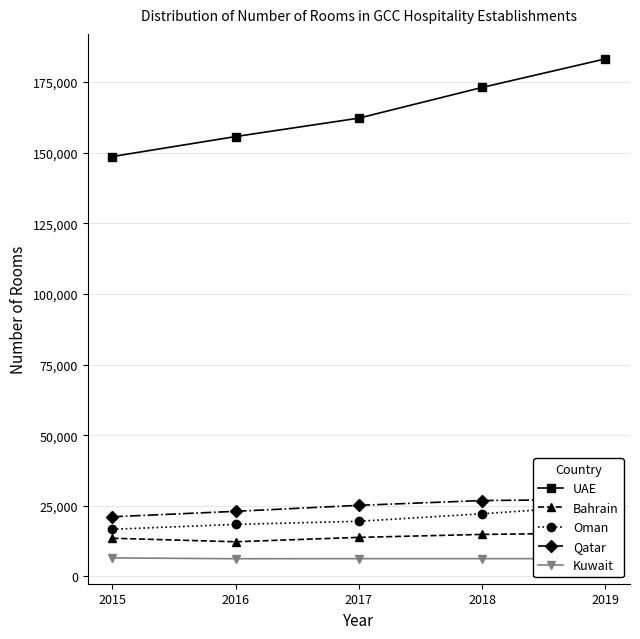

How many lines are shown in the chart?

5